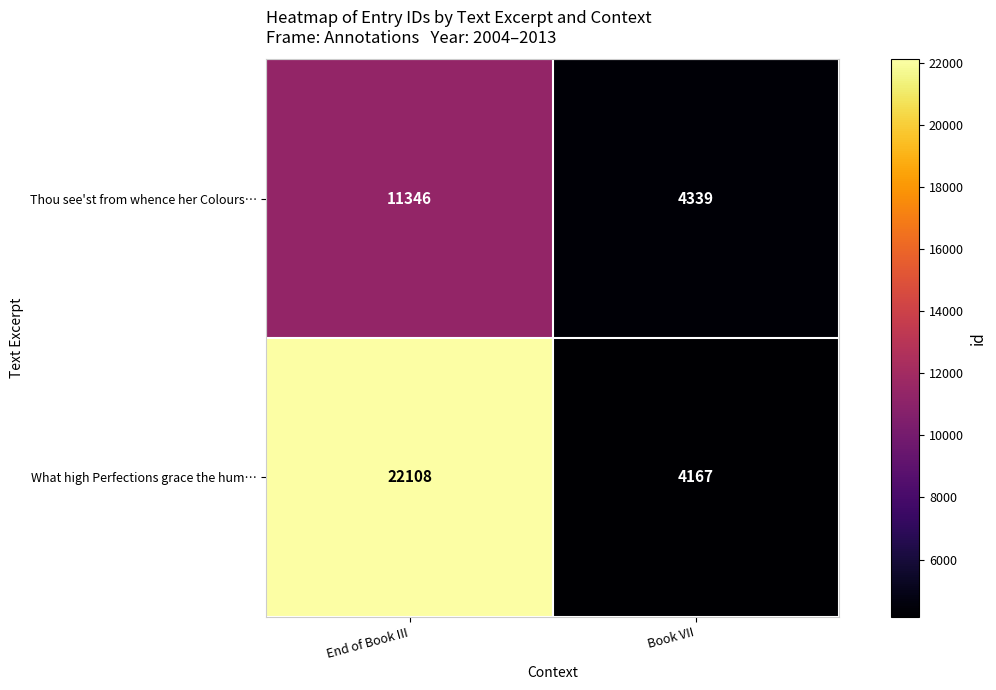

Rank the series at Book VII from highest to lowest value.

Thou see'st from whence her Colours…, What high Perfections grace the hum…